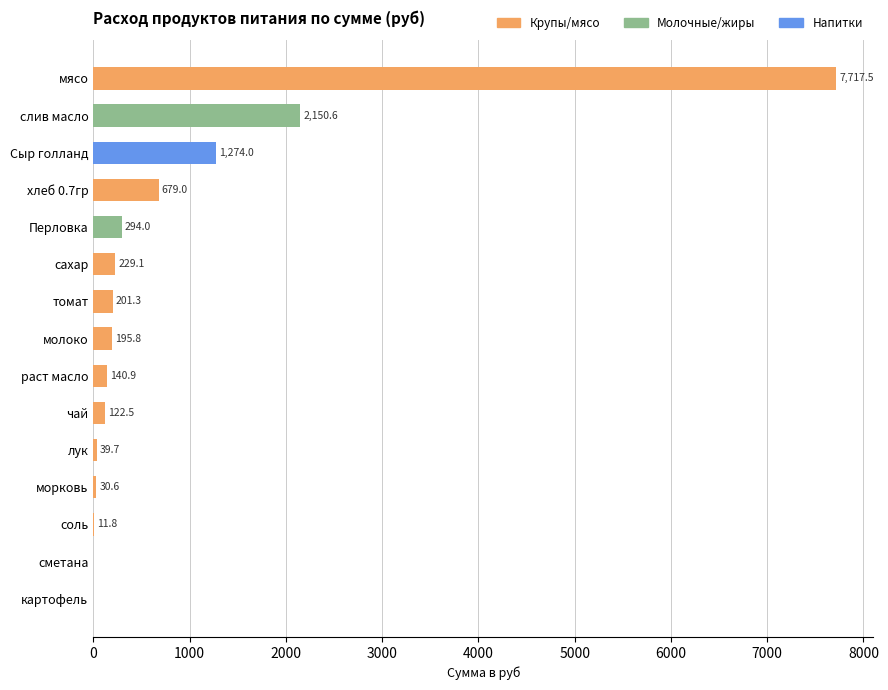

What is the greatest value displayed?

7717.5